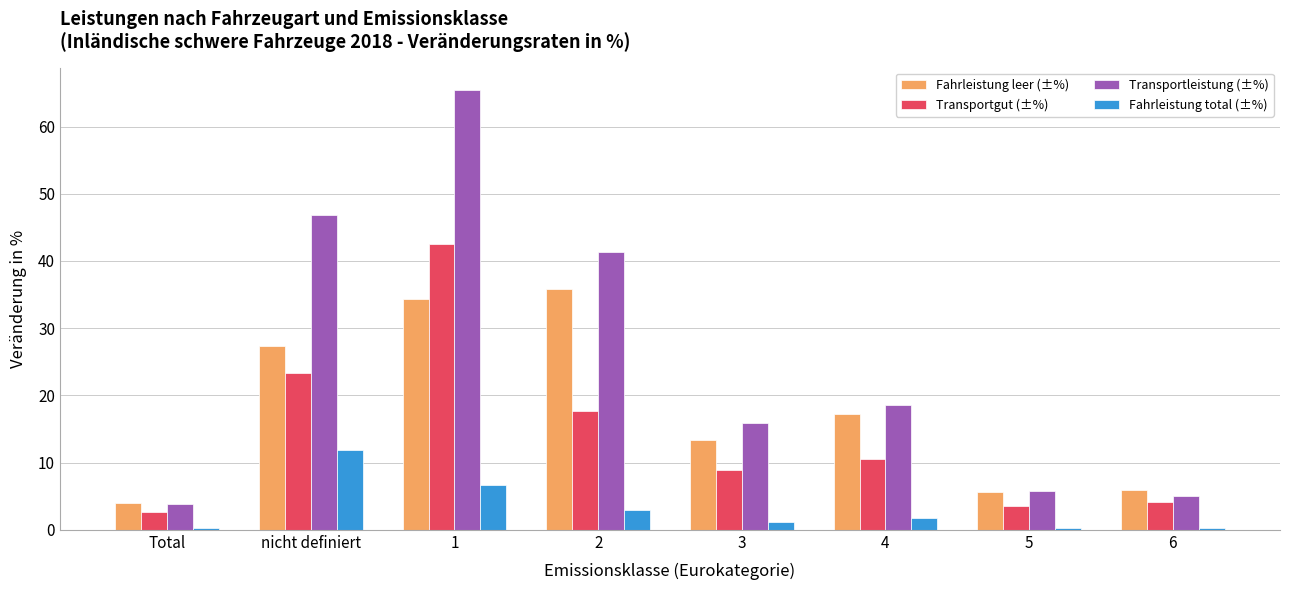

What is the total value across all series at 4?

48.0